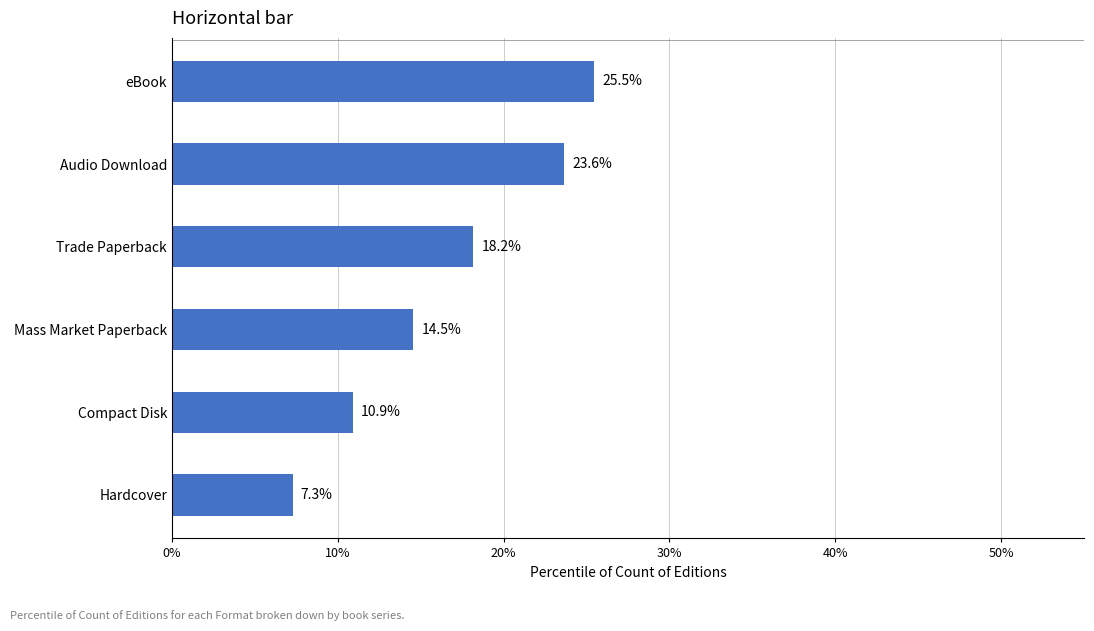

How many bars are there in total?

6